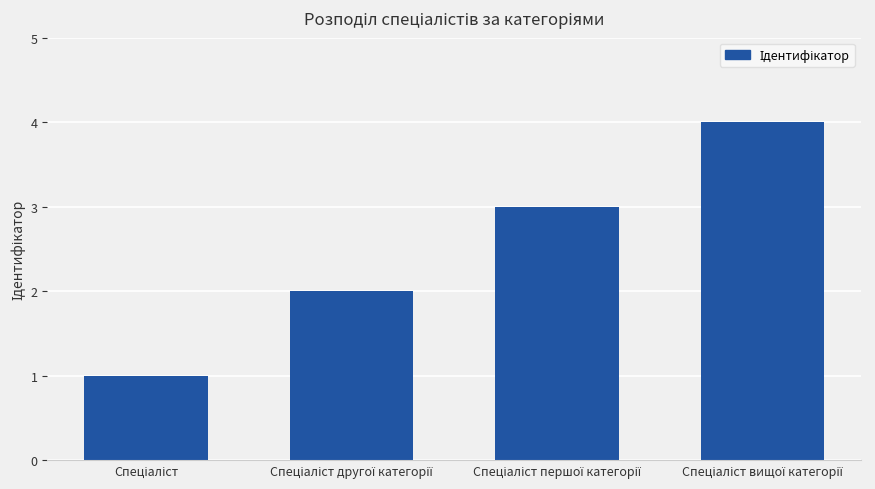

What is the difference between the maximum and minimum values?

3